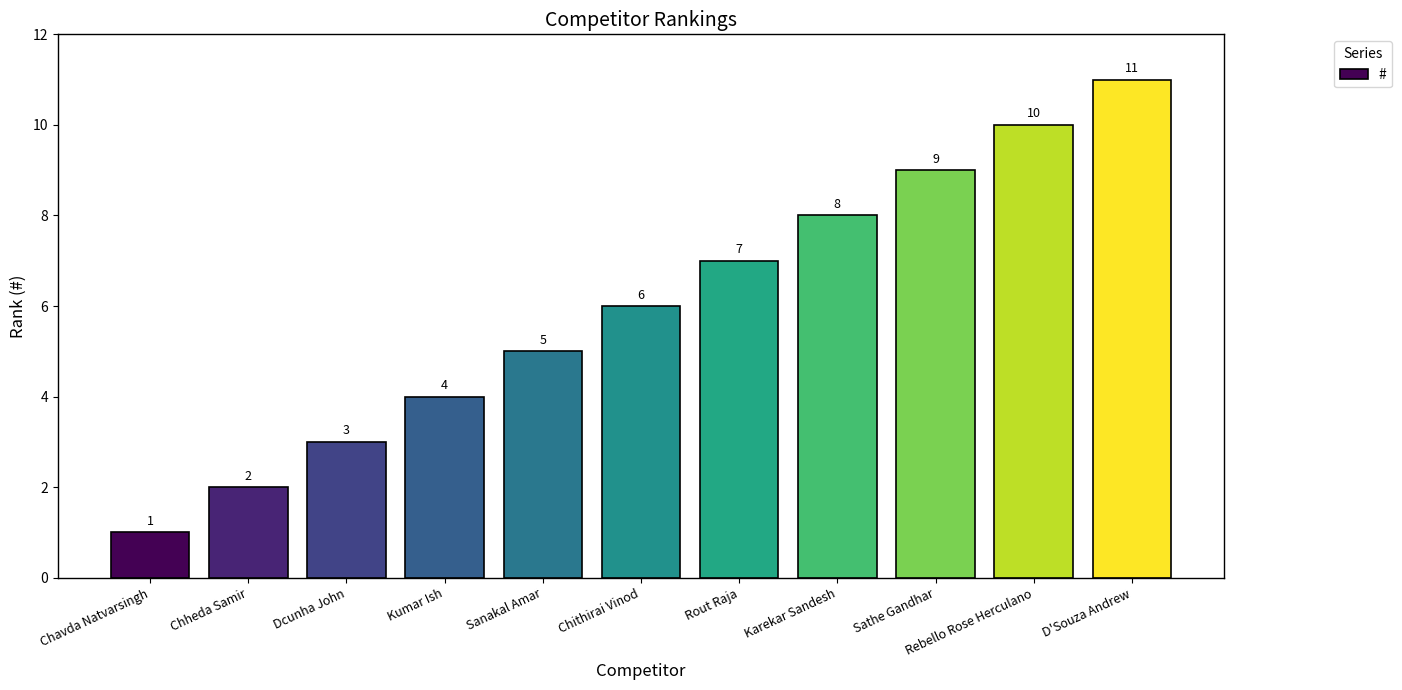

What is the sum of all values?

66